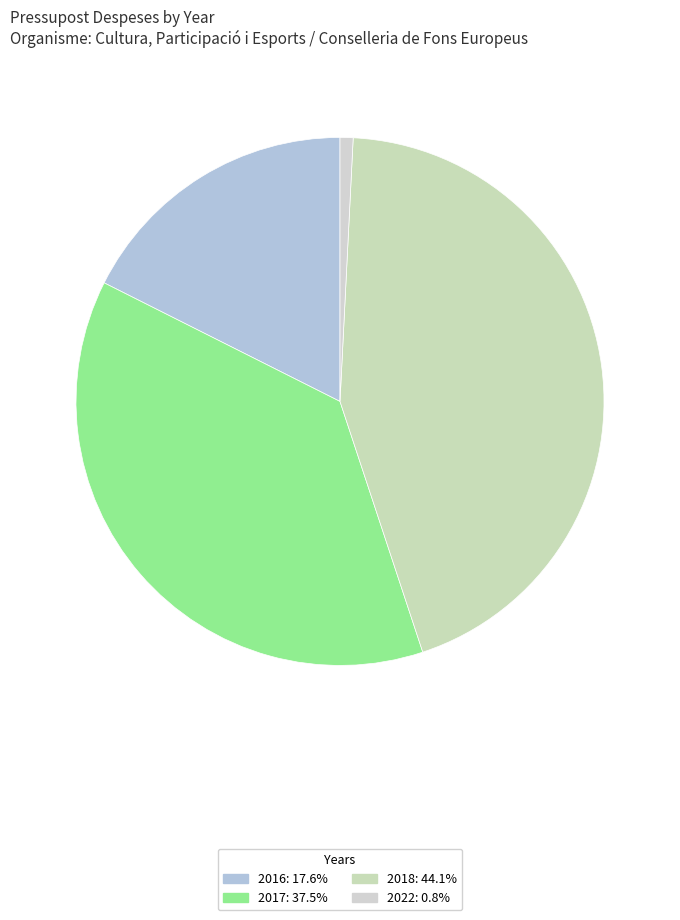

What percentage is the 2018 slice, to the nearest percent?

44%